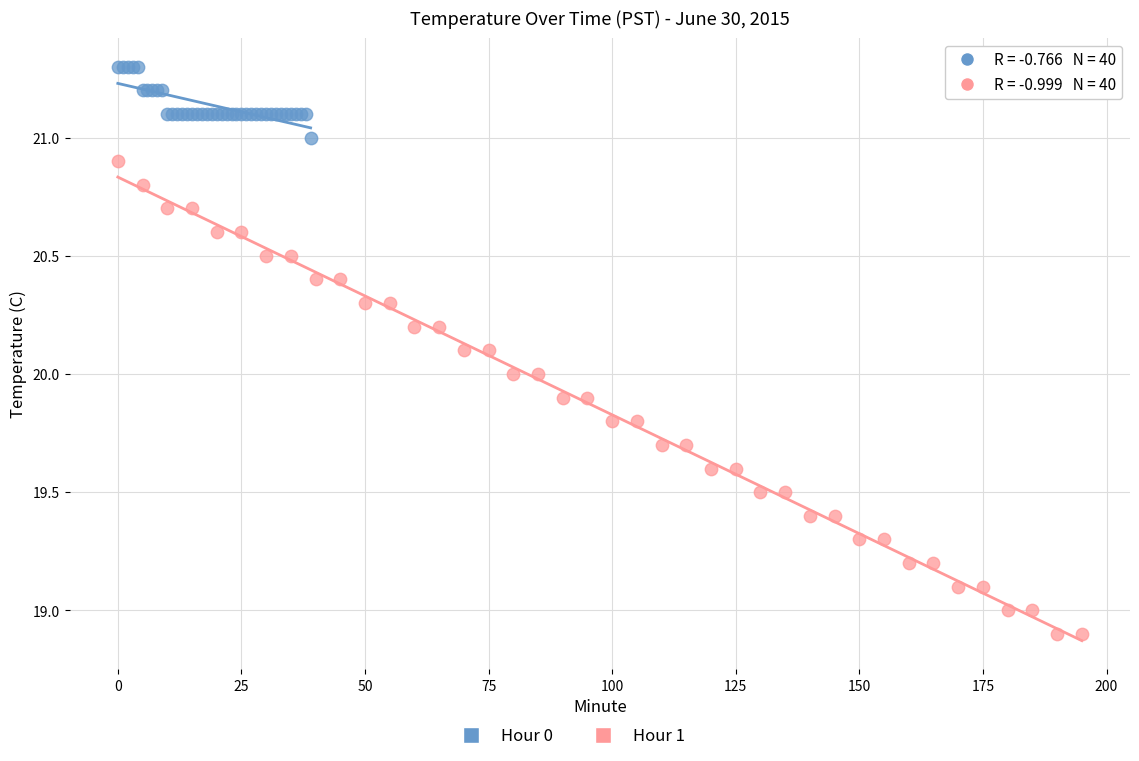

Which series contains the lowest Y value?

Hour 1